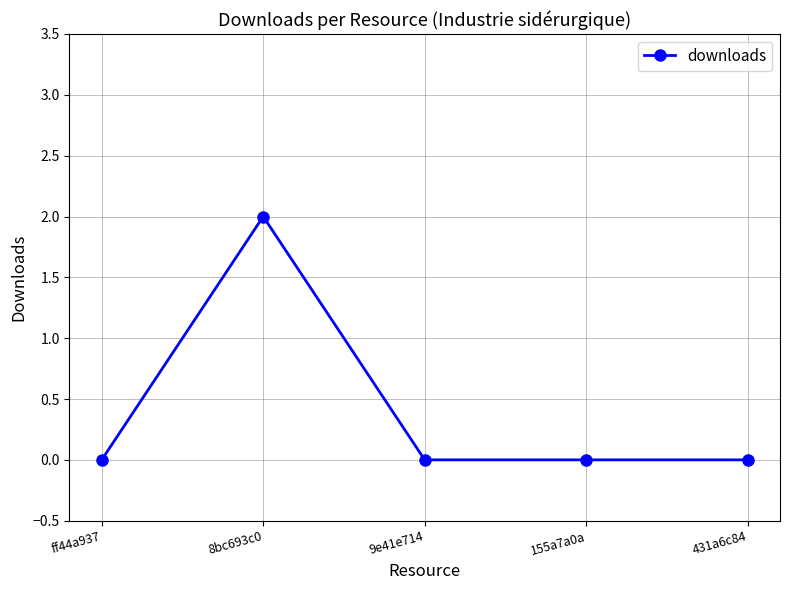

Is it true that the value at 8bc693c0 is 1?

False